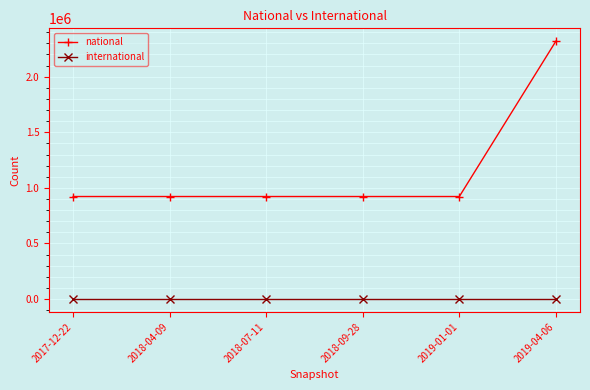

What is the label of the 6th point from the left?

2019-04-06